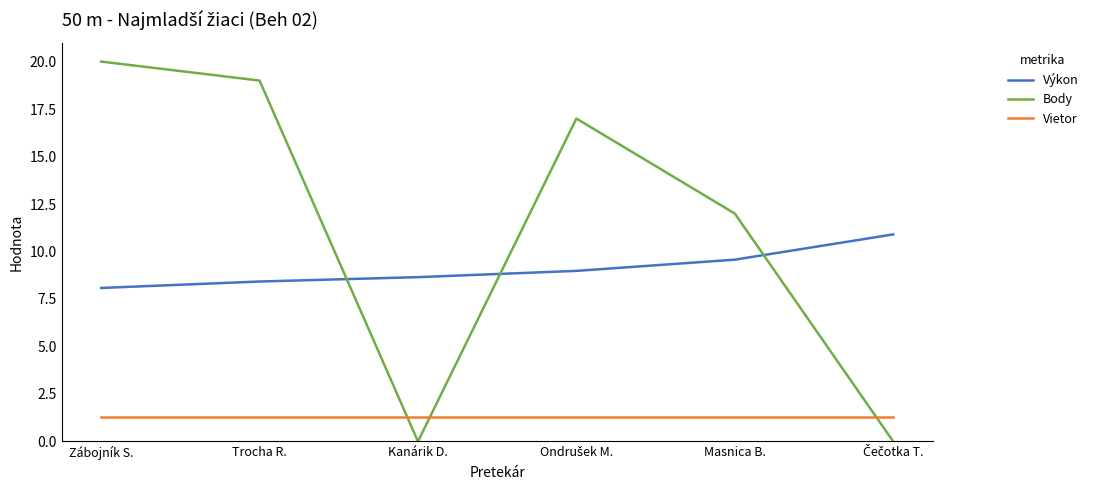

At which category is the sum across all series the highest?

Zábojník S.